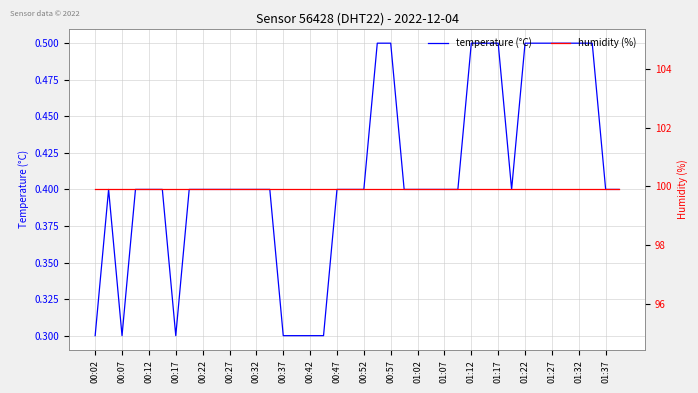

What is the average value of the temperature (°C) series?

0.4